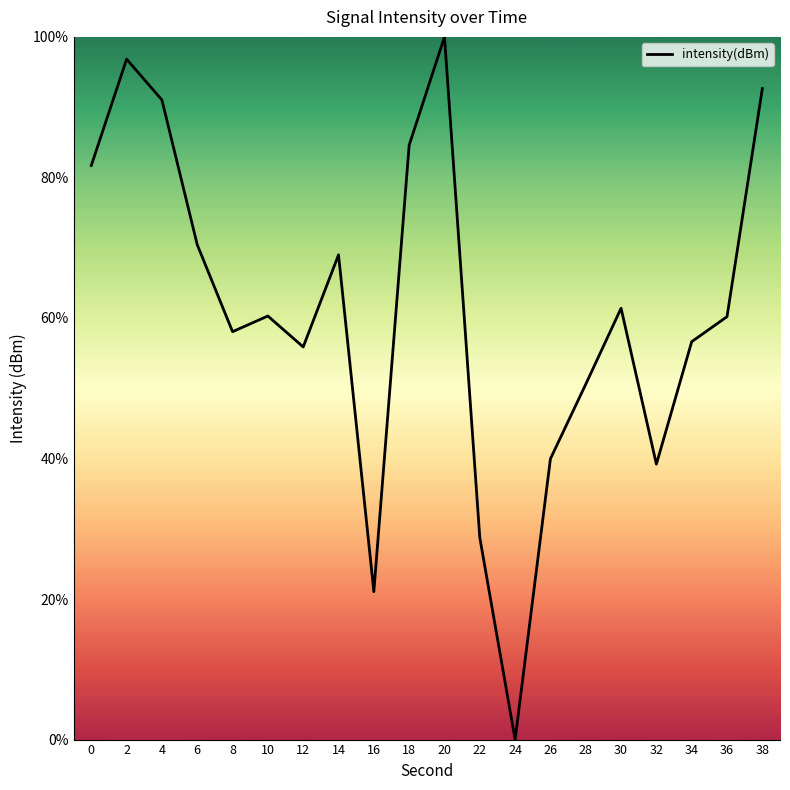

How many values are above zero?

19